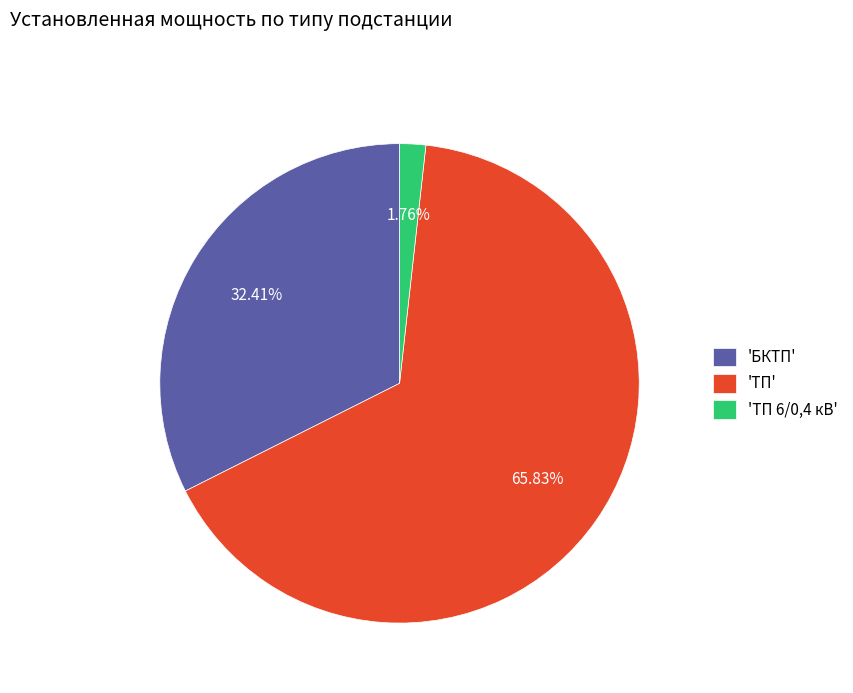

Between 'ТП' and 'ТП 6/0,4 кВ', which is larger?

'ТП'